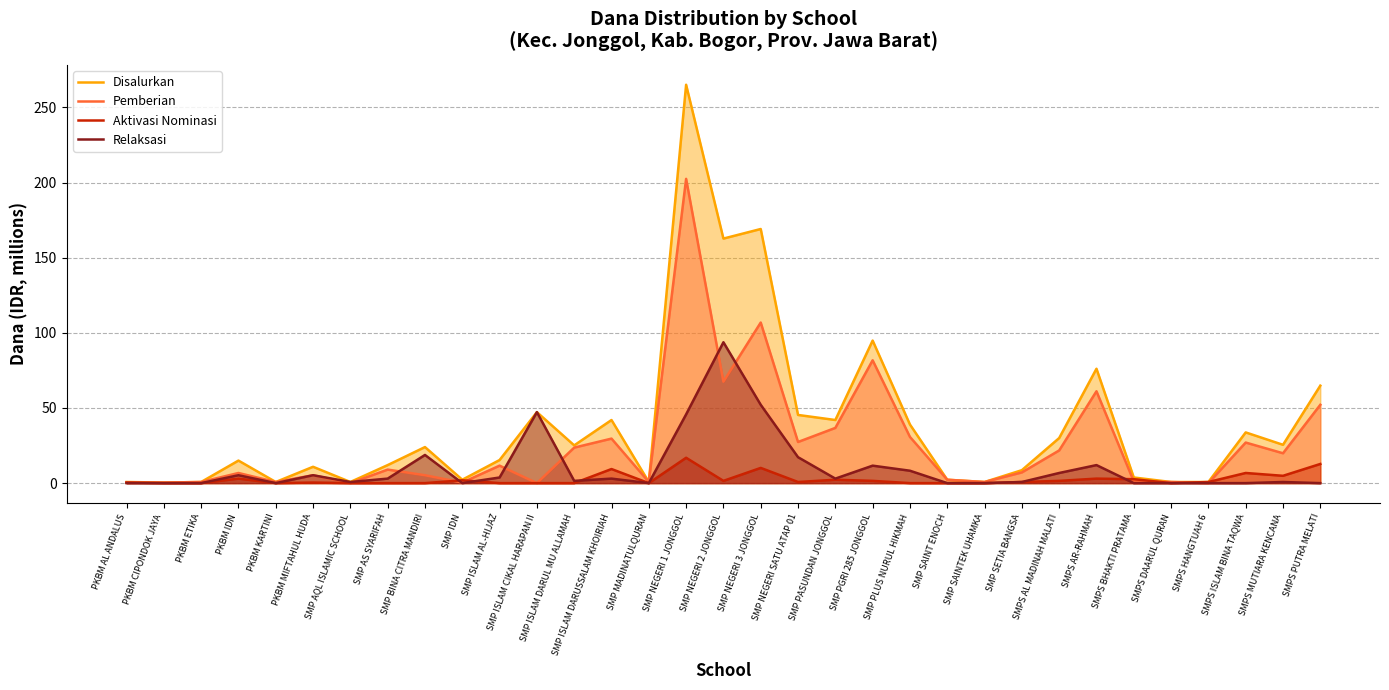

What is the difference between the maximum and minimum values in the Aktivasi Nominasi series?

16.9